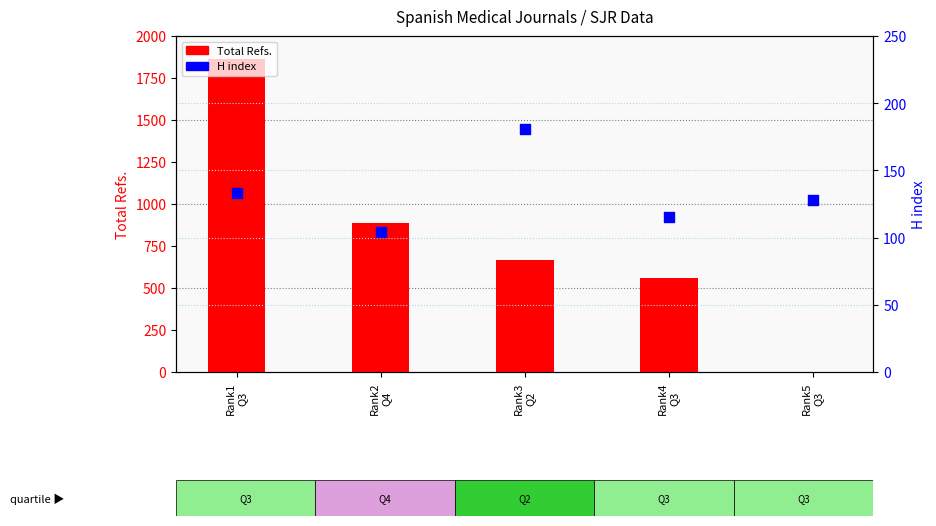

What are all the series names shown in the legend?

Total Refs., H index